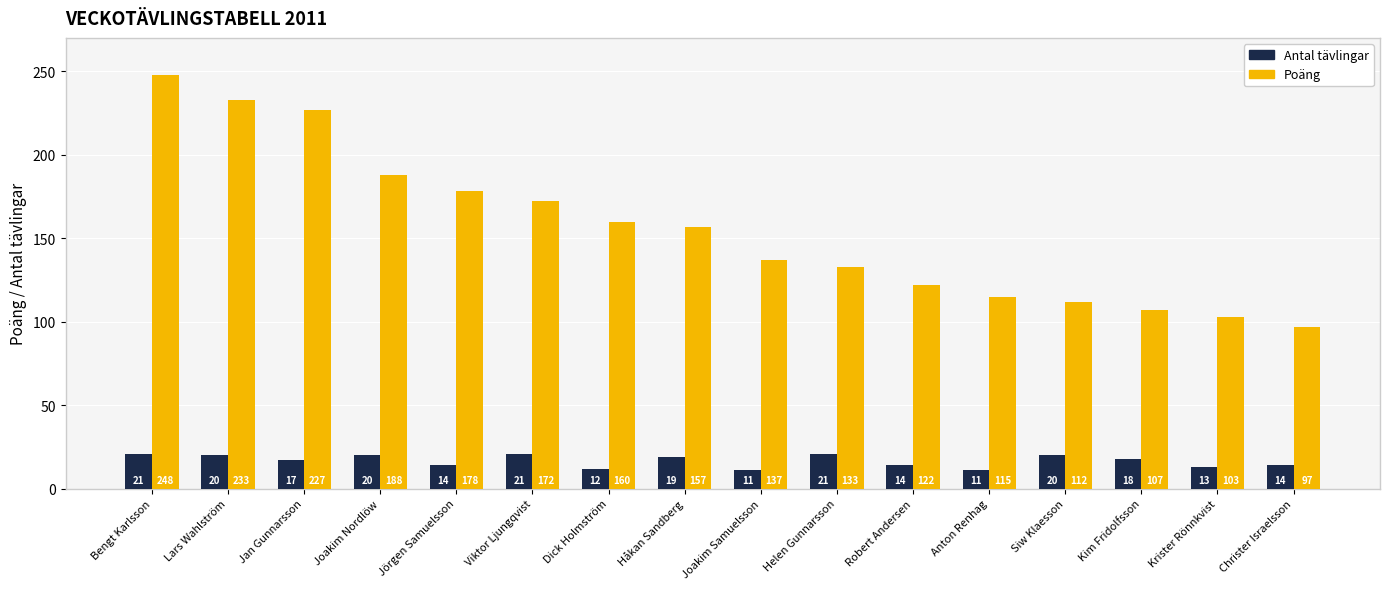

Rank the series at Jan Gunnarsson from lowest to highest value.

Antal tävlingar, Poäng